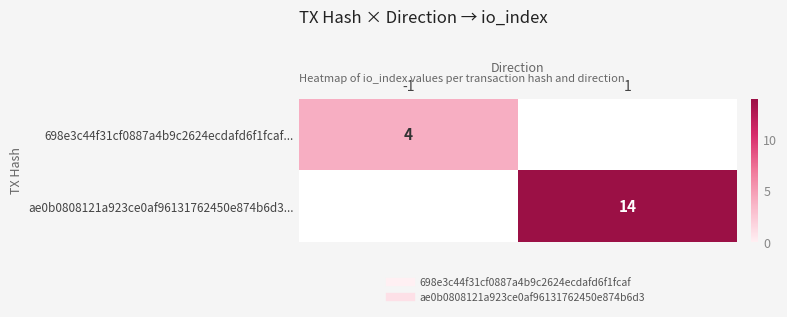

At how many categories does at least one series exceed 12?

1